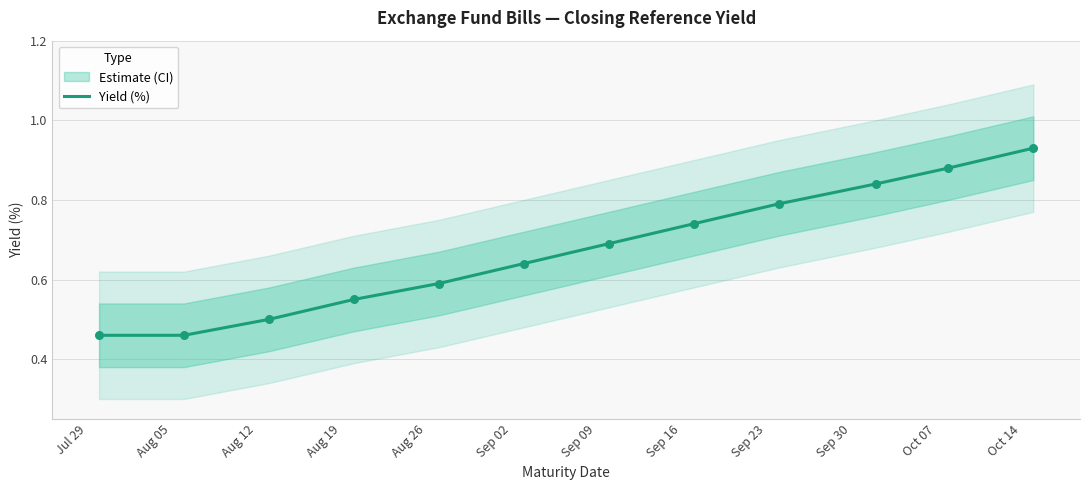

Which has a higher value, Sep 09 or Oct 07?

Oct 07